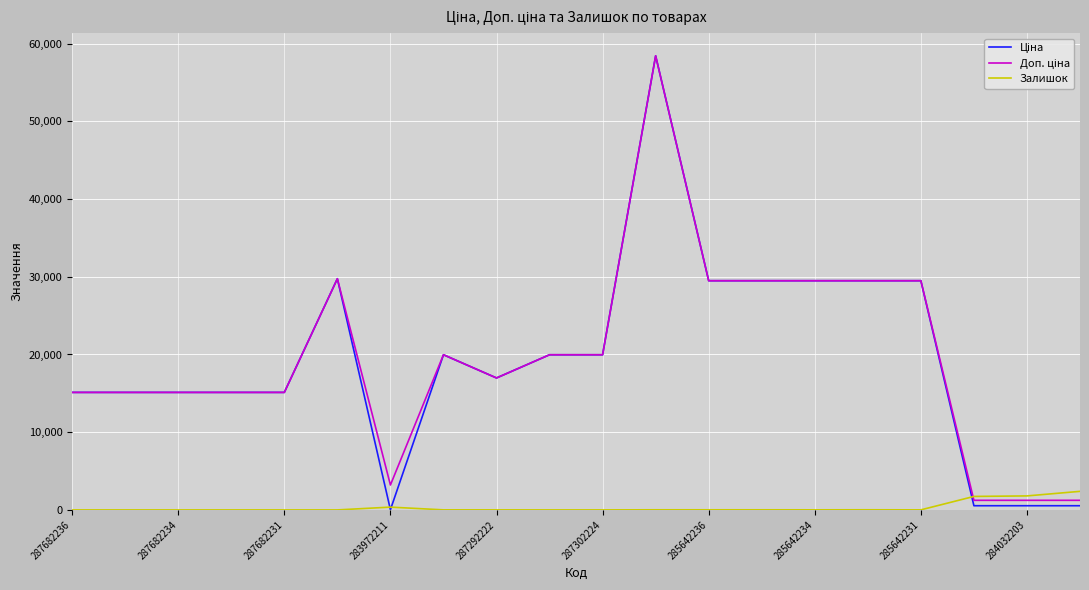

What is the highest value of the Залишок series?

2388.0